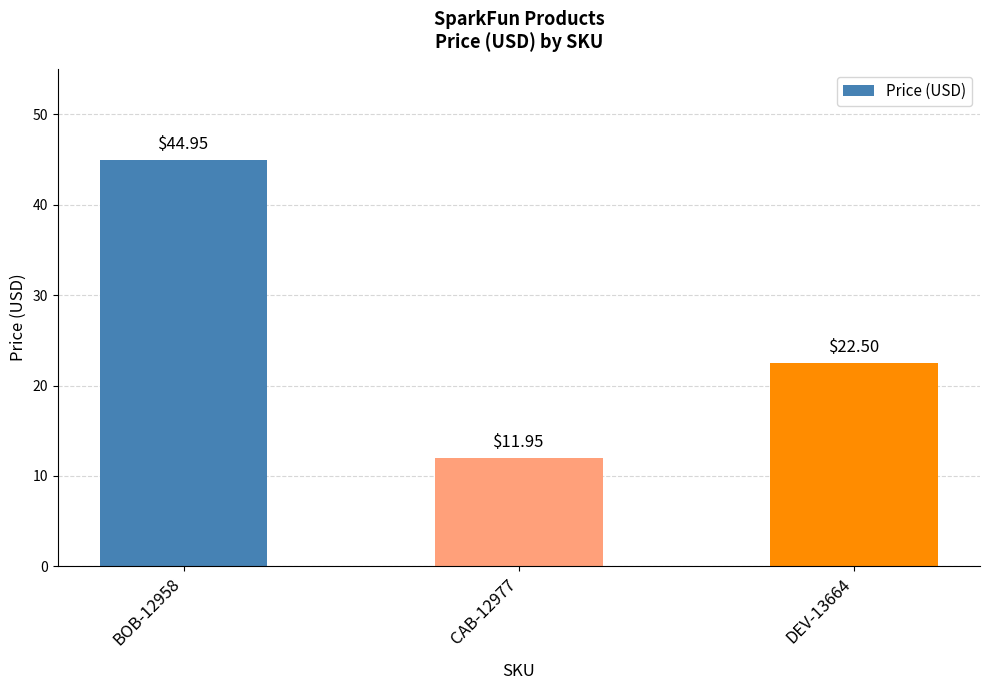

Are the bars grouped side by side (vs. stacked)?

No